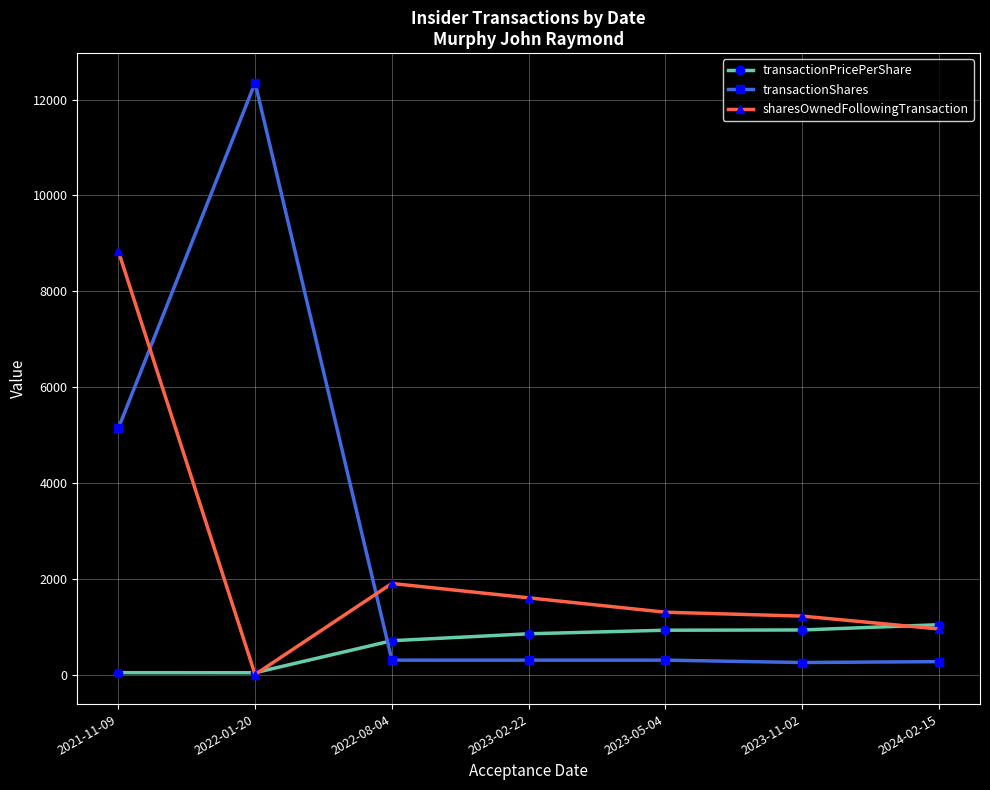

How many lines are shown in the chart?

3